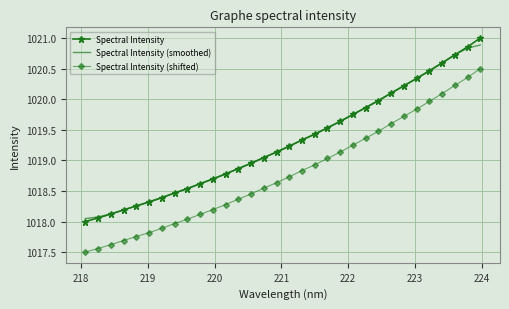

True or false: Spectral Intensity and Spectral Intensity (shifted) cross at least once.

False